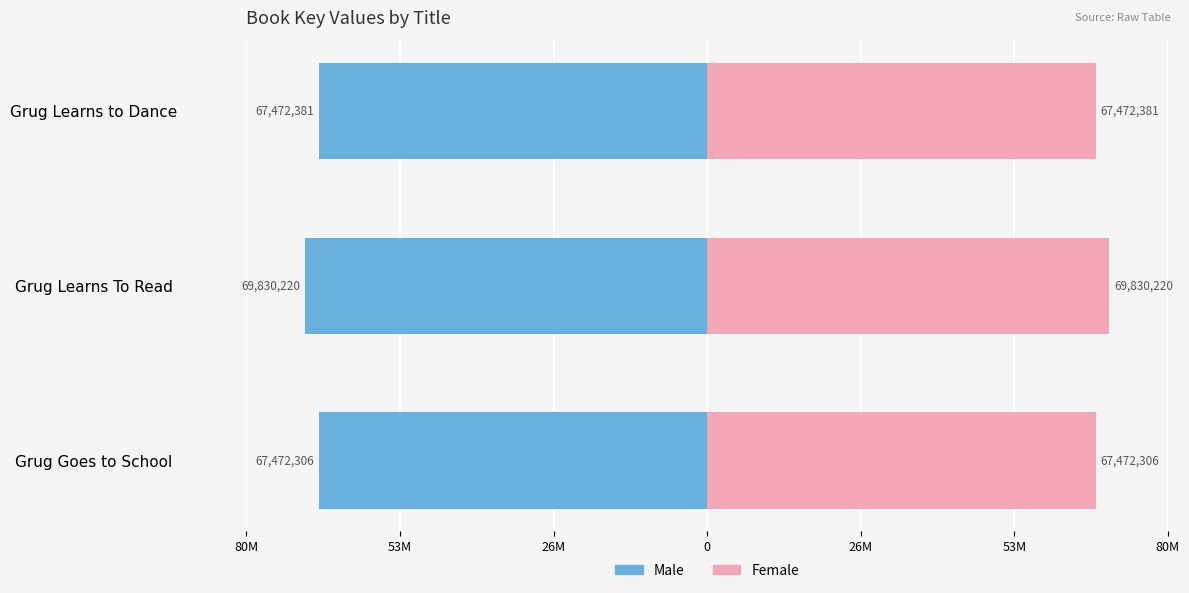

List the series in order of their overall mean, lowest first.

Male, Female